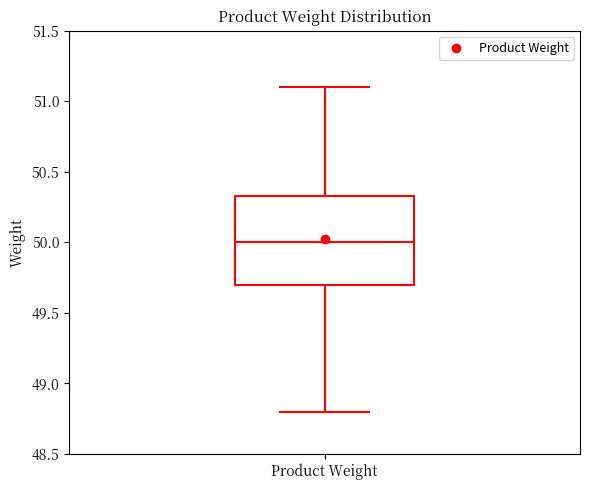

Where is the upper edge of the box for Product Weight on the y-axis? The values are not printed on the chart, so give them approximately, as read against the axis.

50.35